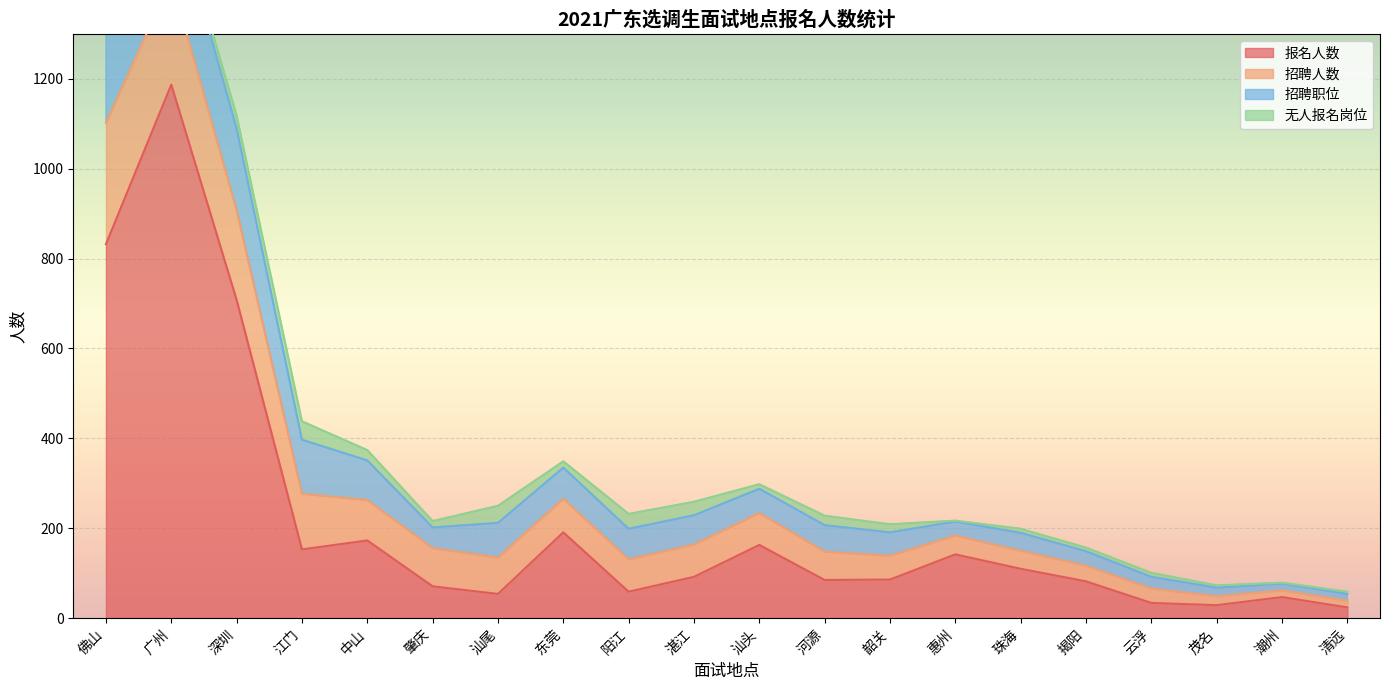

What is the difference between the second highest and second lowest values in the 招聘人数 series?

219